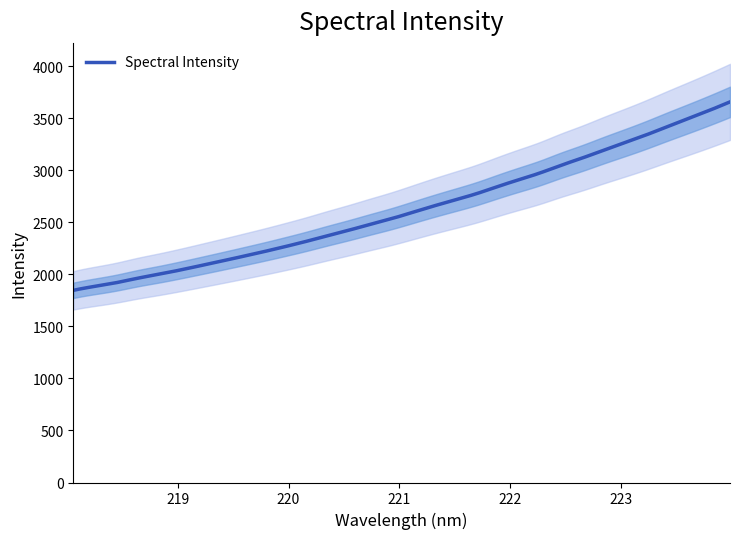

What is the greatest value displayed?

3658.9